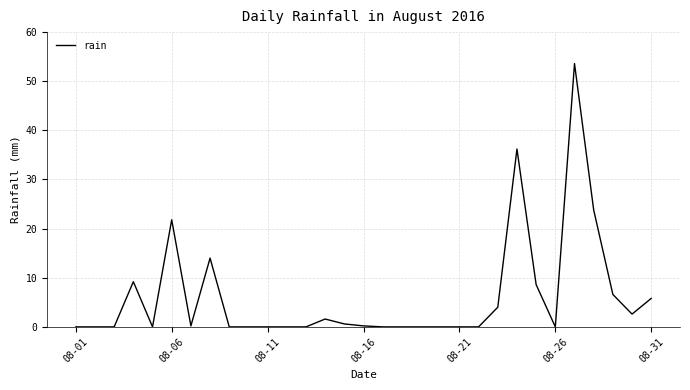

How many lines are shown in the chart?

1